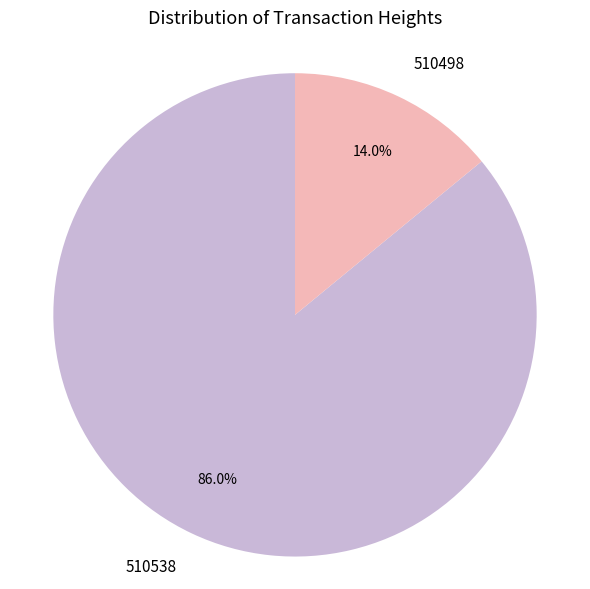

Is it true that 510538 is 86% of the pie?

True